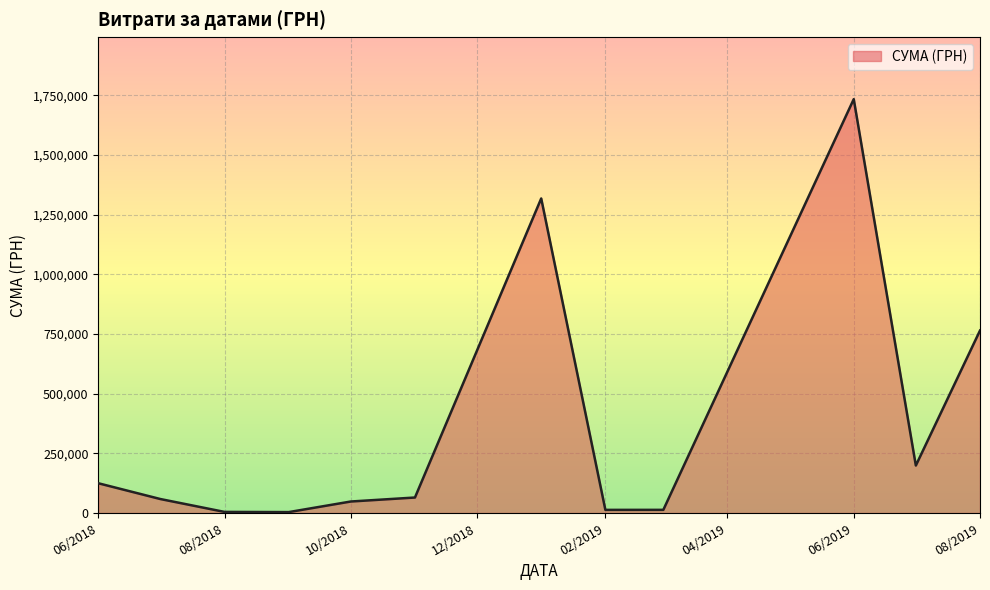

What is the maximum value shown in the chart?

1734262.7